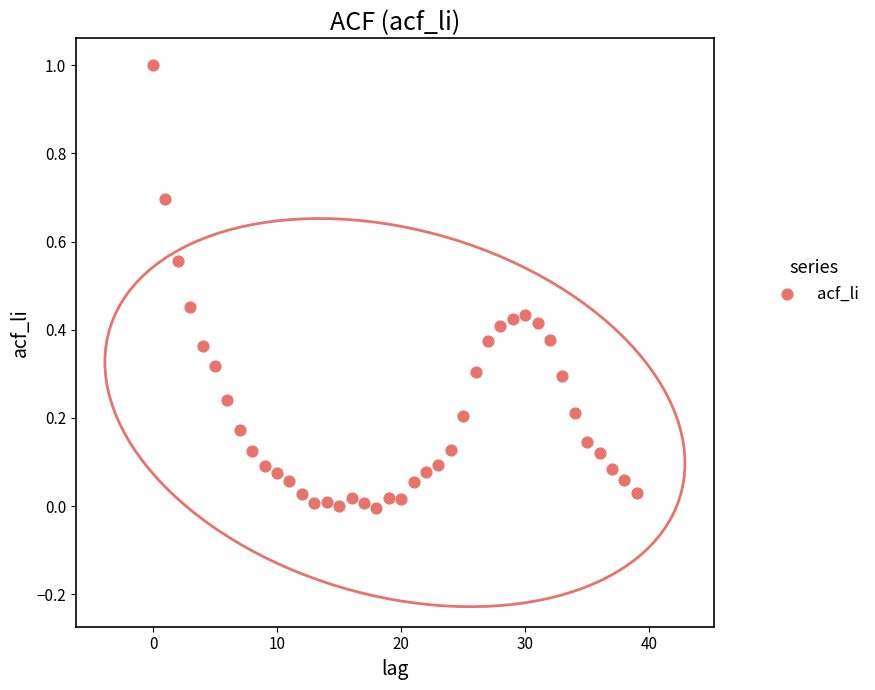

What is the range of Y values (max minus min)?

1.0